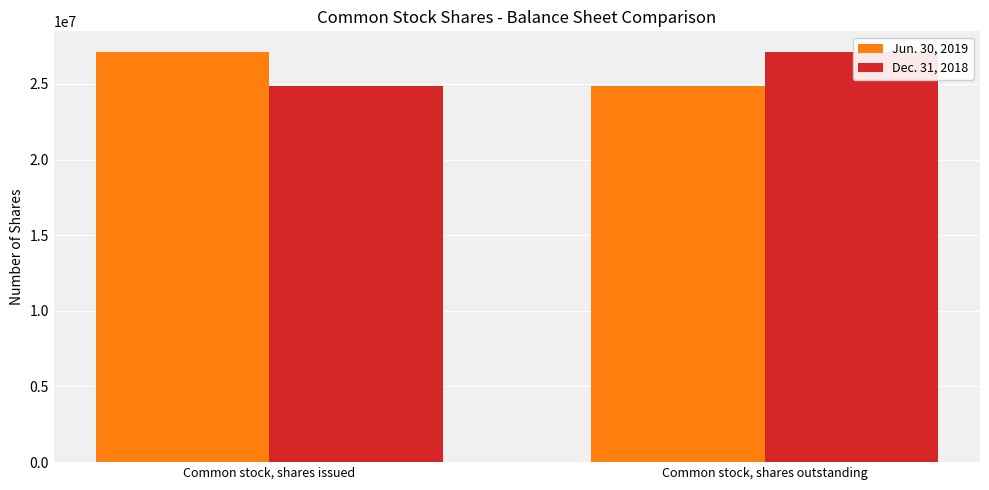

At Common stock, shares outstanding, list the series in order from largest to smallest.

Dec. 31, 2018, Jun. 30, 2019